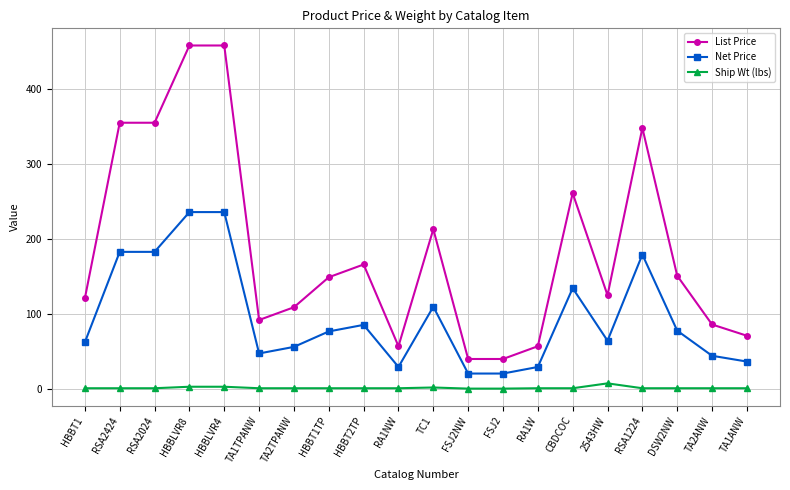

True or false: Net Price has a value of 182.8 at RSA2024.

True